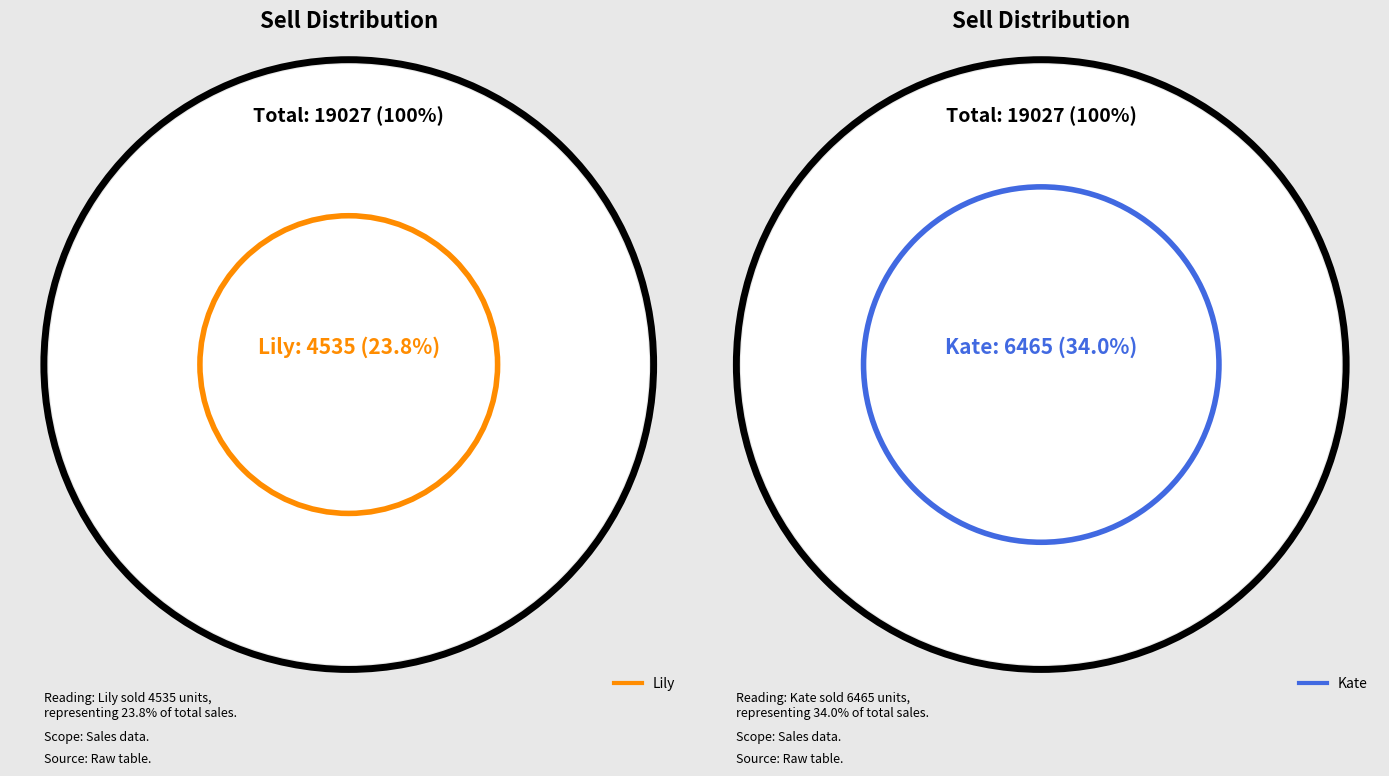

Does Judy represent more than half of the total?

No